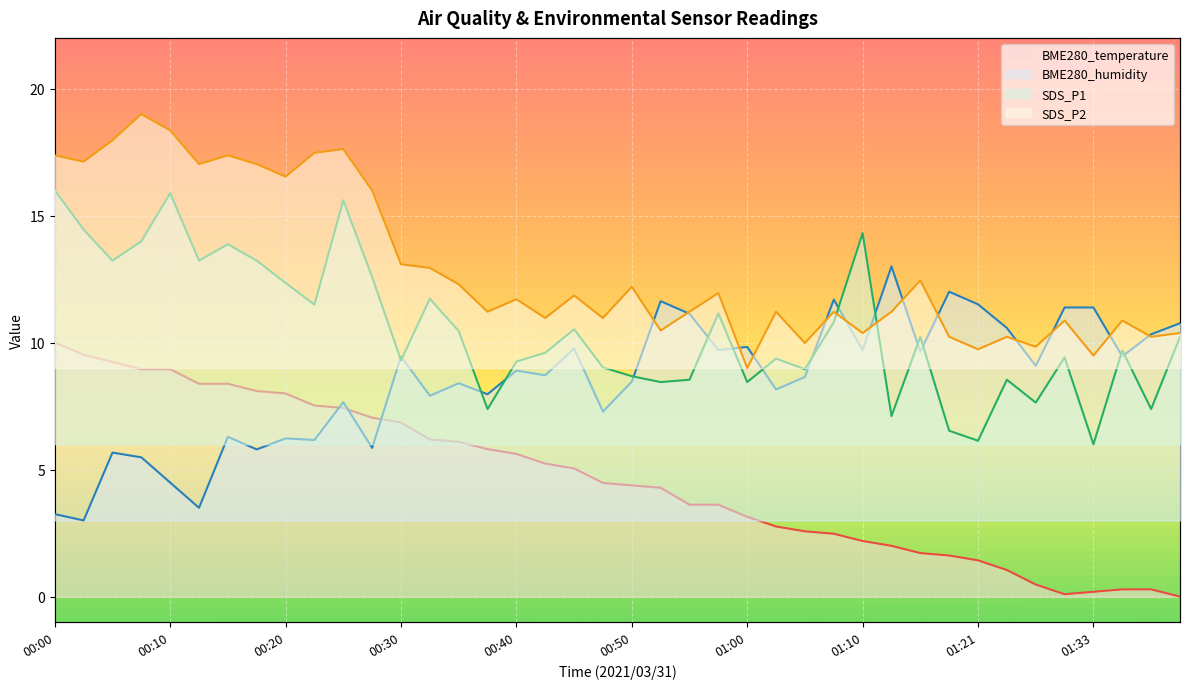

List the series in order of their peak value, lowest first.

BME280_temperature, BME280_humidity, SDS_P1, SDS_P2